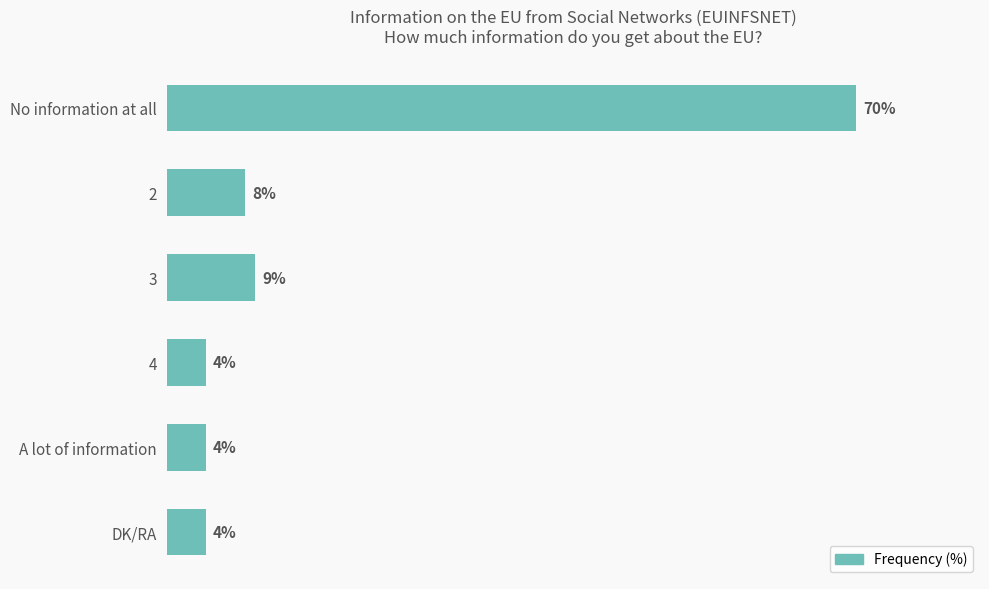

What is the label of the 5th bar from the top?

A lot of information